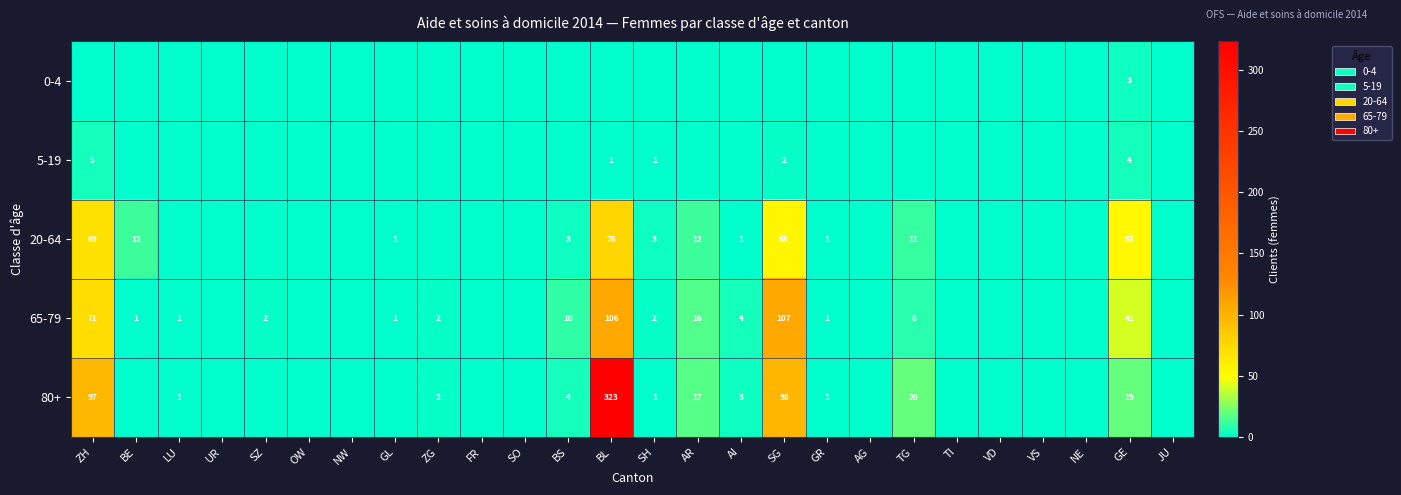

The 20-64 series shows 21 at BE. True or false?

False